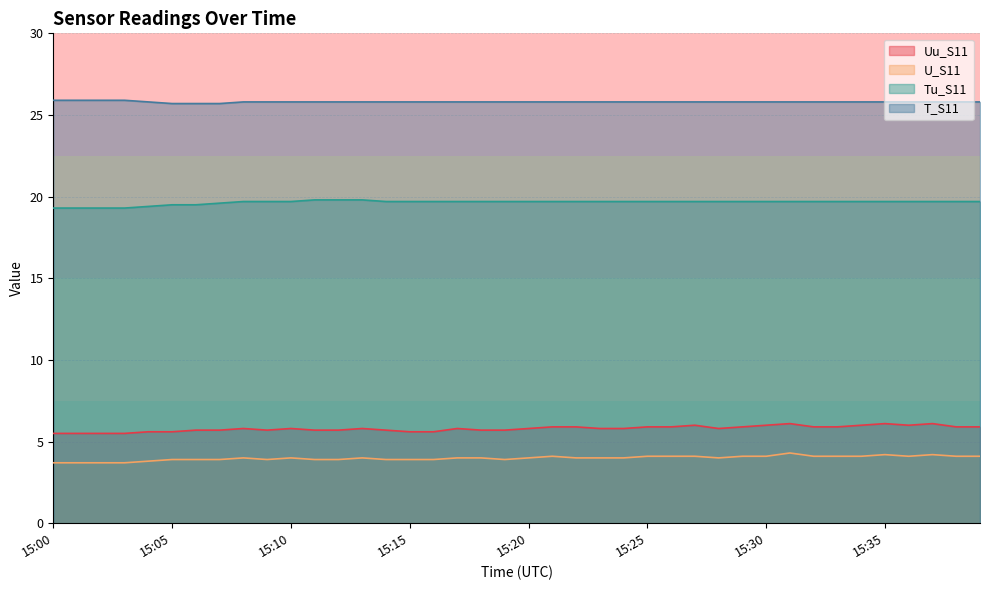

What is the difference between the highest and lowest values at 15:10?

21.8